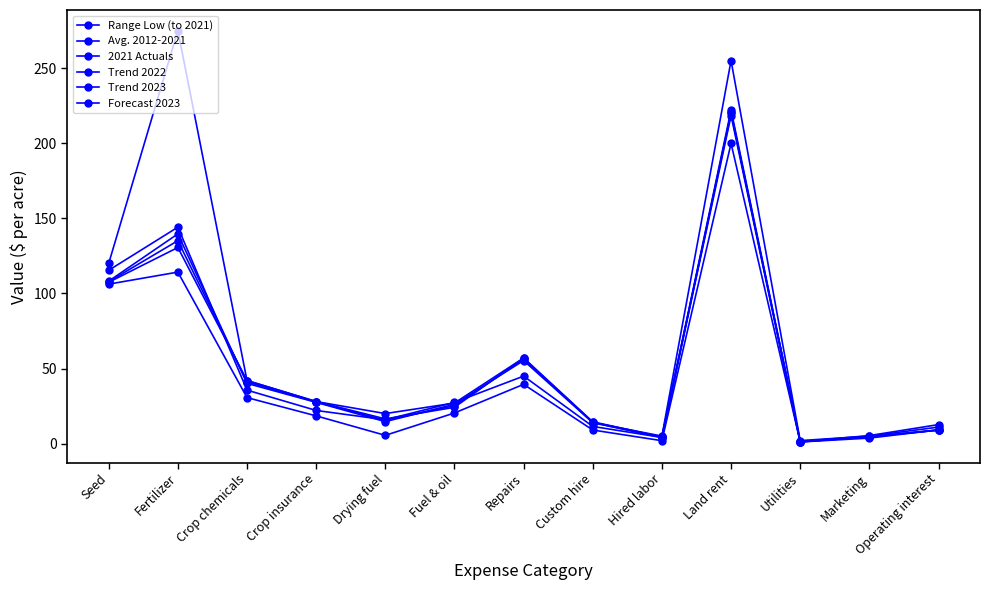

How many data points does each series have?

13